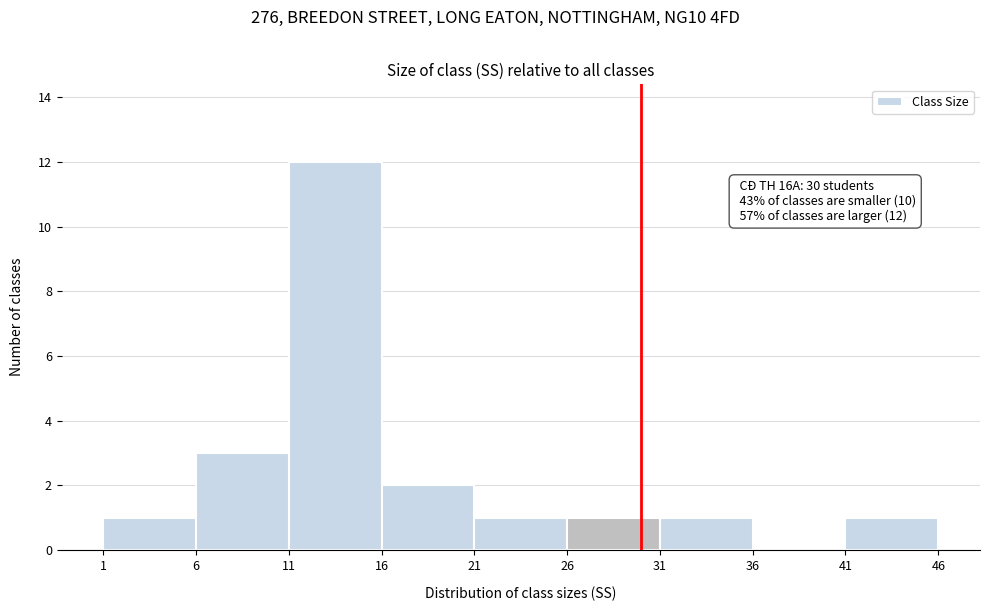

Which range on the x-axis has the tallest bar?

11 to 16